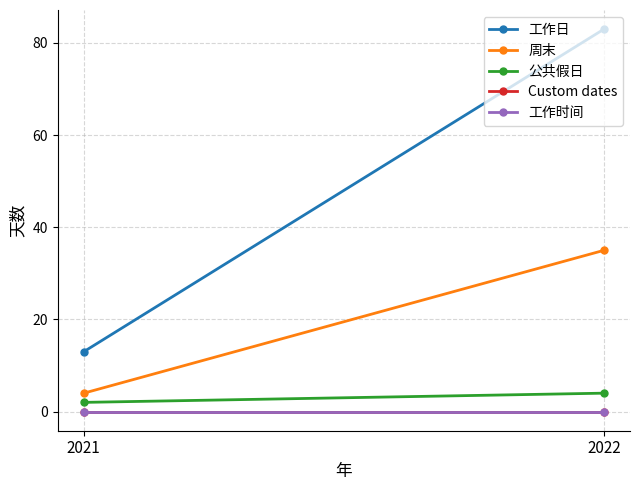

What is the sum of all 公共假日 values?

6